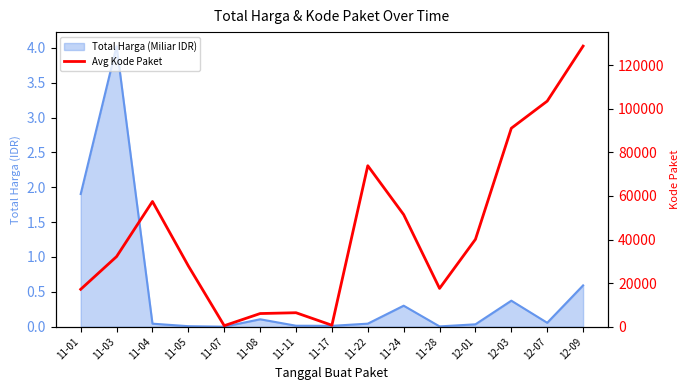

Is it true that the value at 11-11 is 6416.7?

True